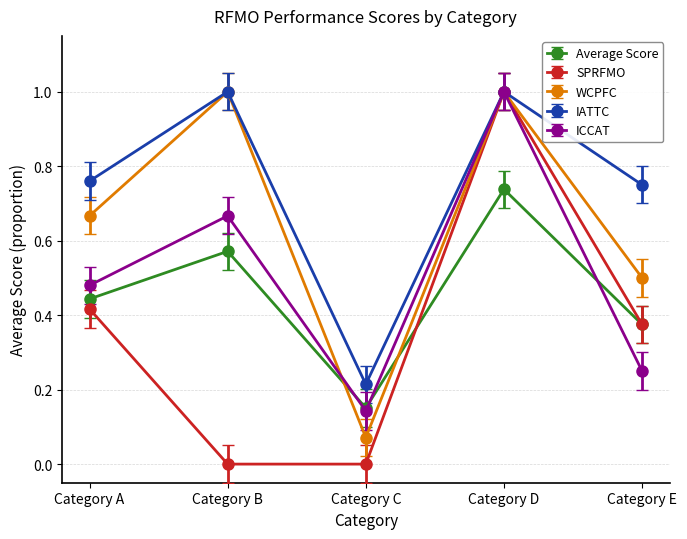

What are all the series names shown in the legend?

Average Score, SPRFMO, WCPFC, IATTC, ICCAT